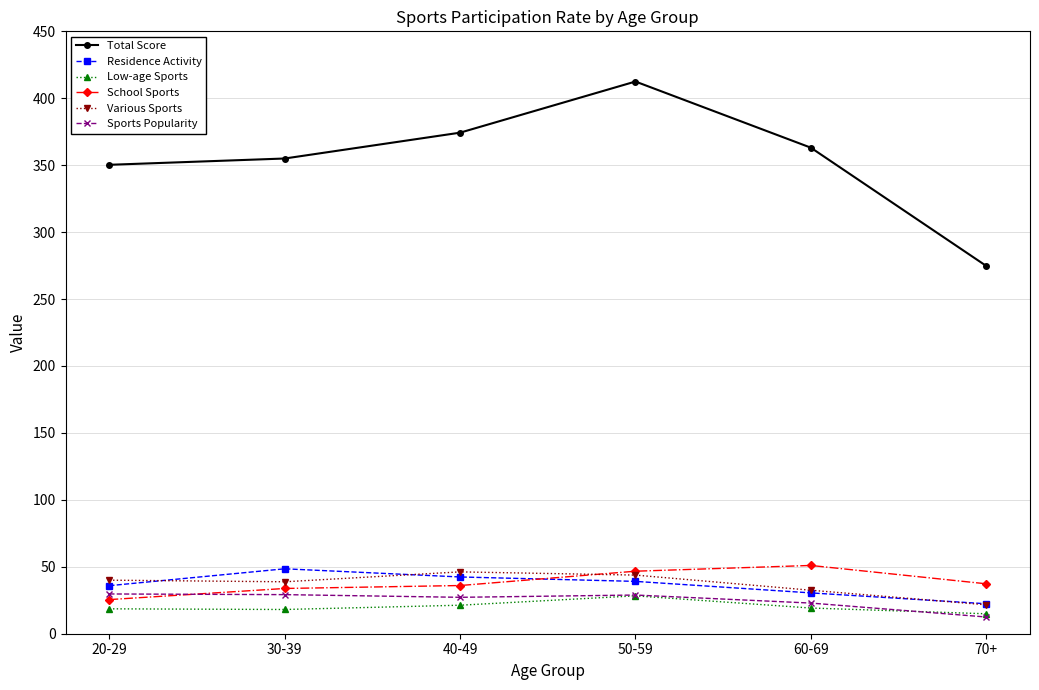

At which category does the chart reach its peak across all series?

50-59